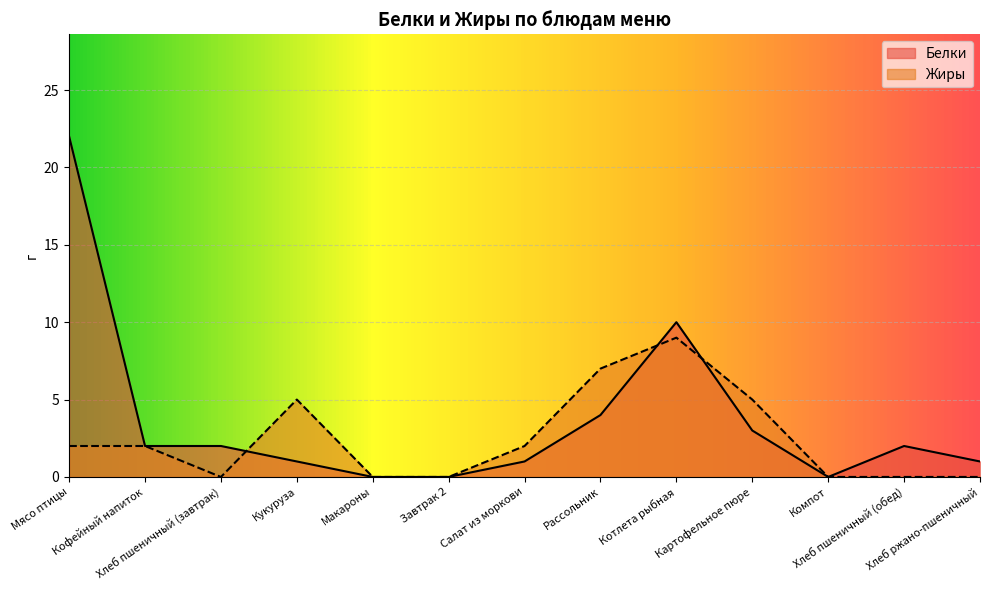

What is the sum of the Белки values at Хлеб пшеничный (завтрак) and Салат из моркови?

3